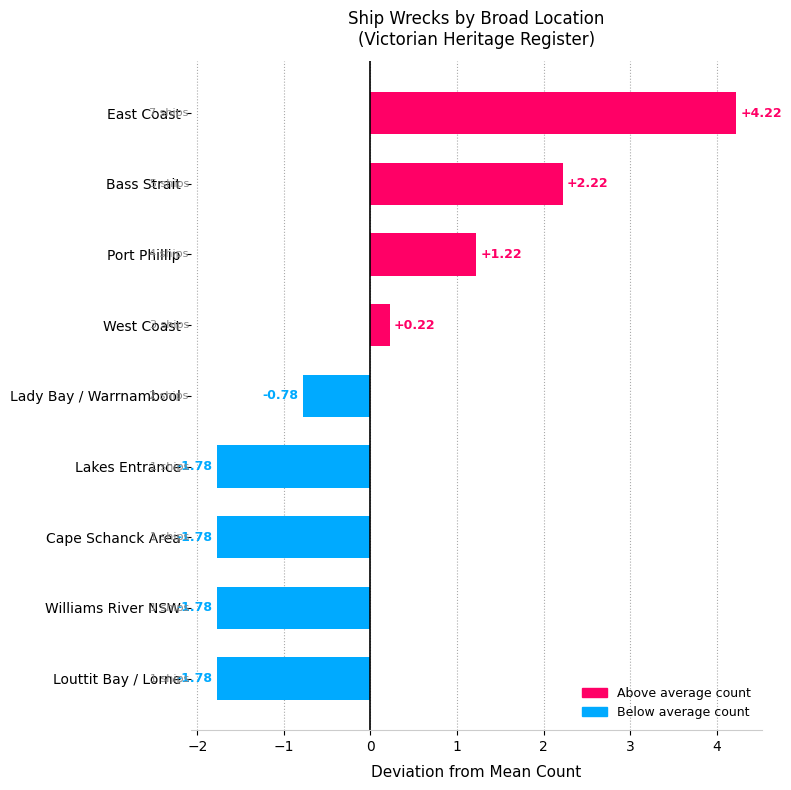

How many values exceed 0?

4